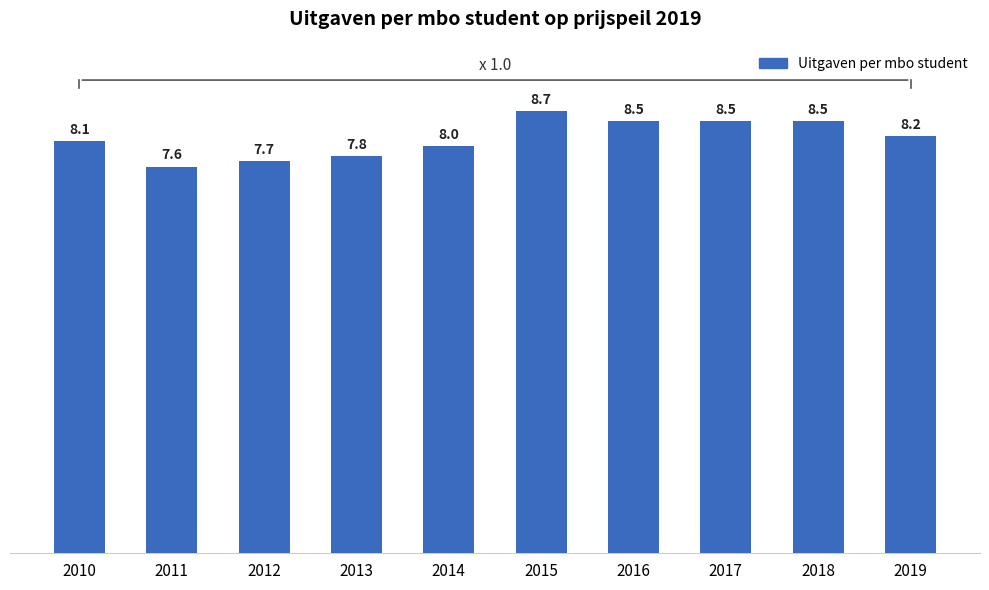

Which category has the lowest value across all series?

2011